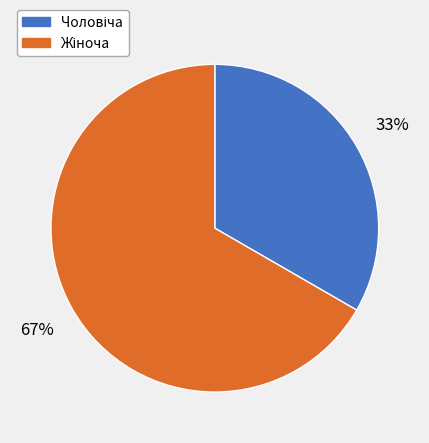

Count the number of slices in the pie.

2